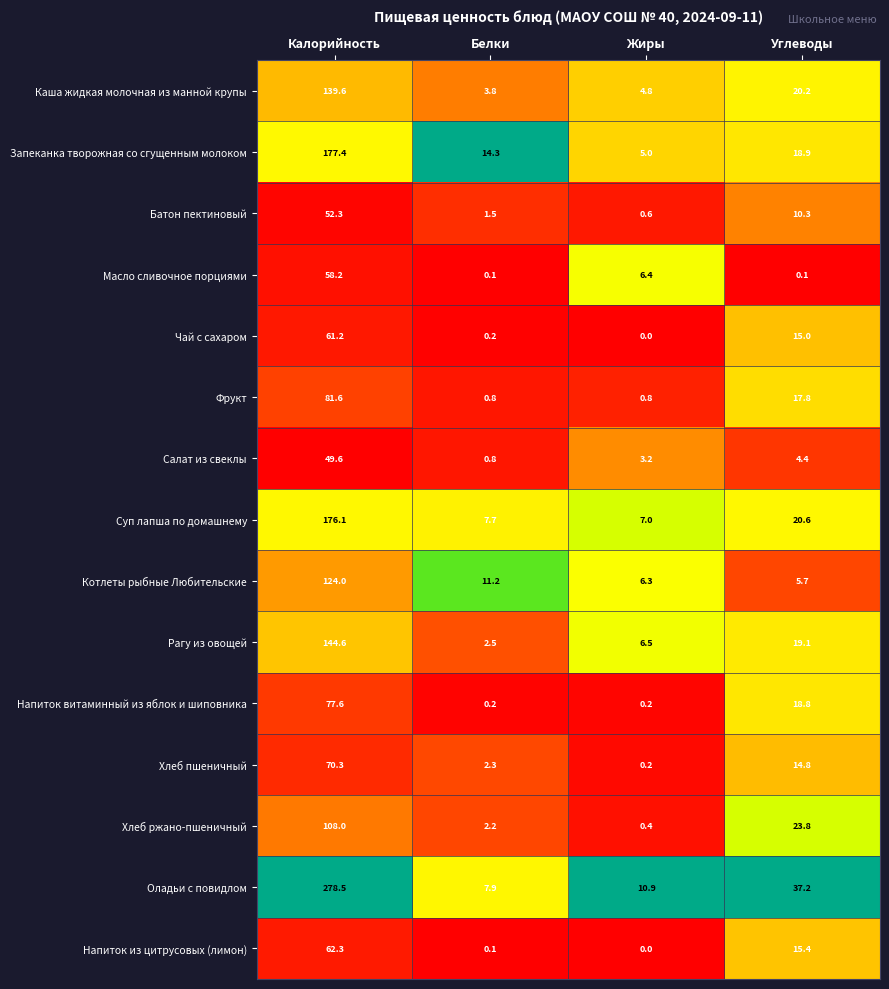

Is it true that Хлеб пшеничный equals 14.8 at Углеводы?

True